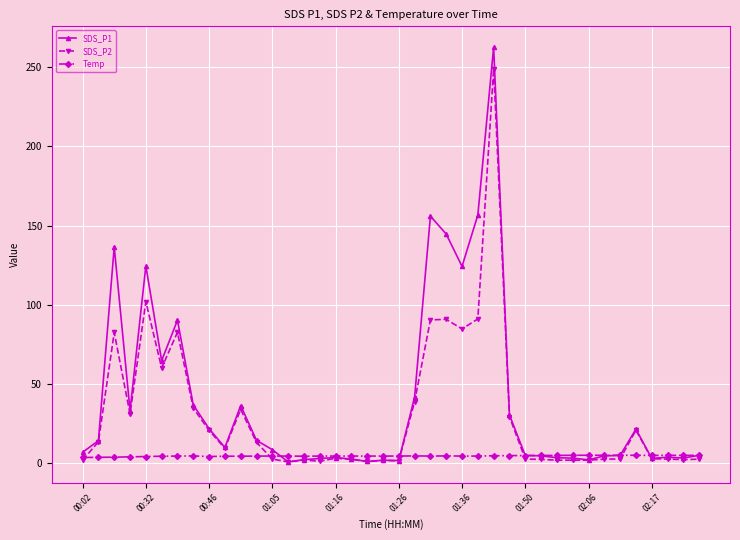

Which series has the largest range (max minus min)?

SDS_P1